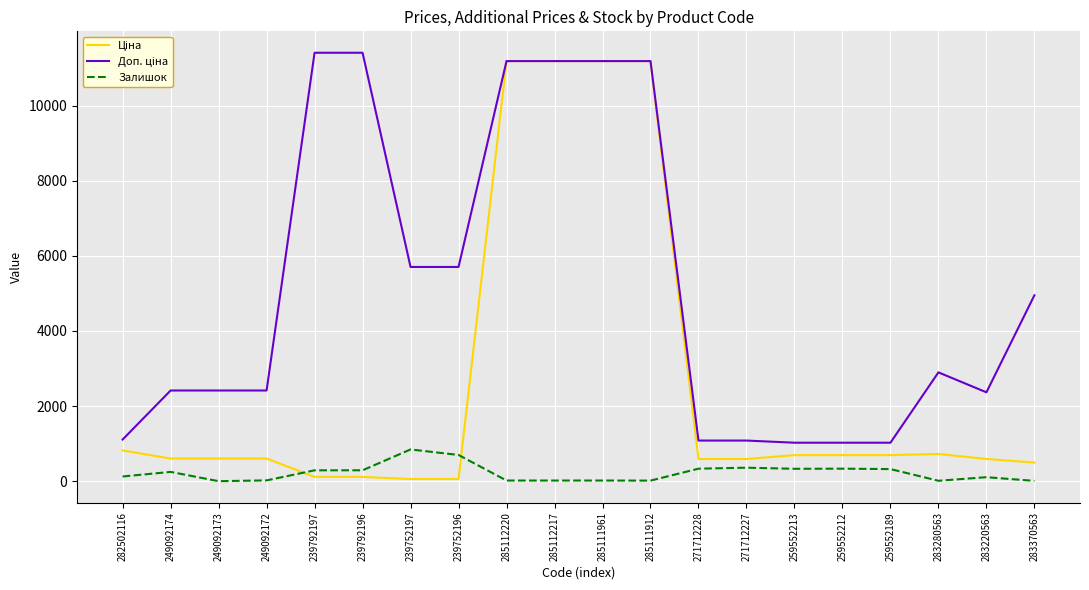

At which category does Залишок reach its first local peak?

249092174